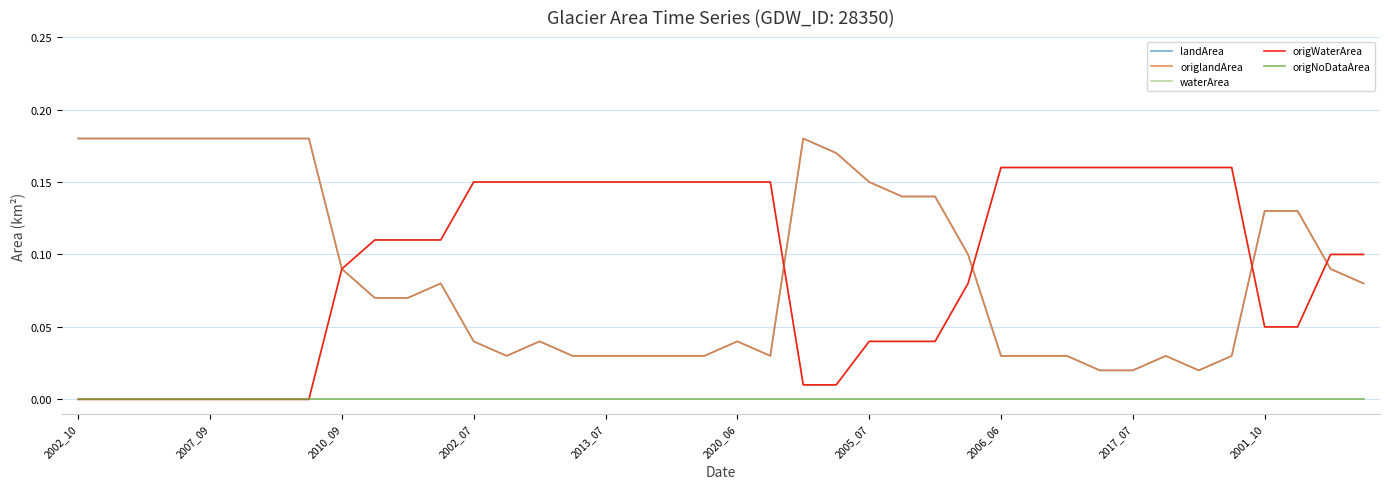

Does the chart display data point markers on the line(s)?

No